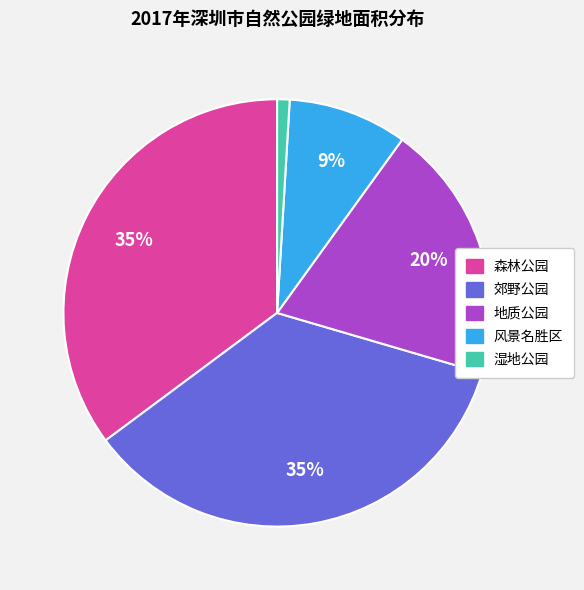

To the nearest percent, what is the average slice percentage?

20%